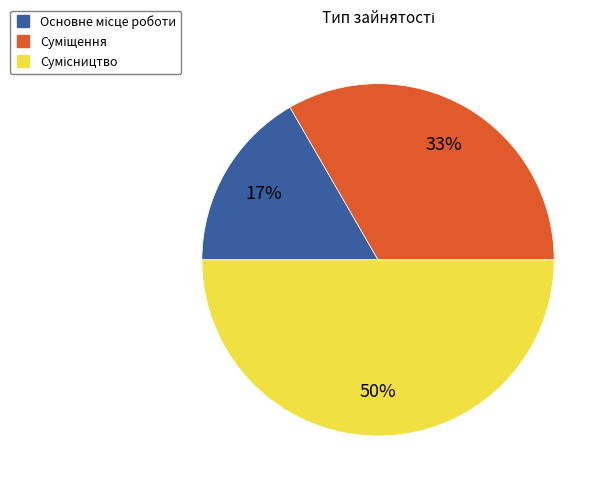

To the nearest percent, what is the difference between the largest and smallest slice percentages?

33%